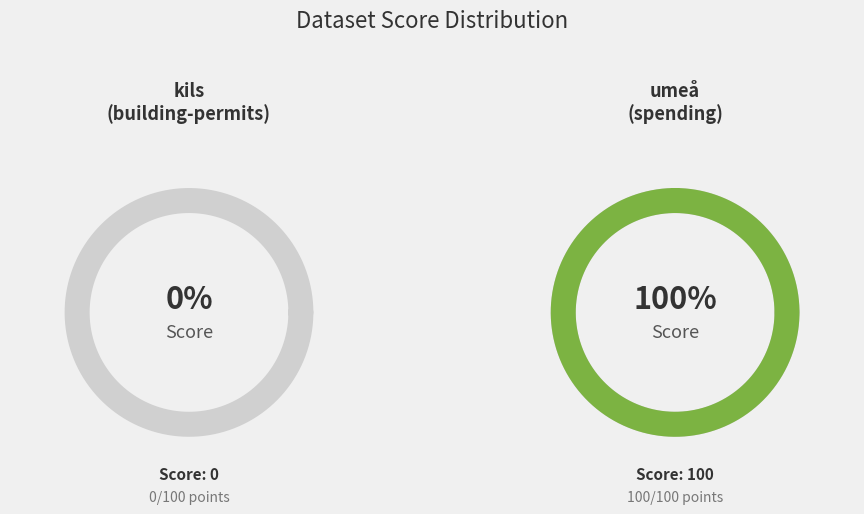

What is the total percentage of kils (building-permits) and umeå (spending)?

100.0%